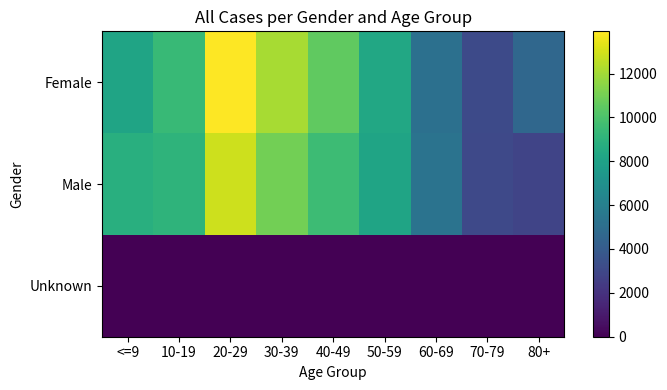

Which series changed the most between 10-19 and 60-69?

Female